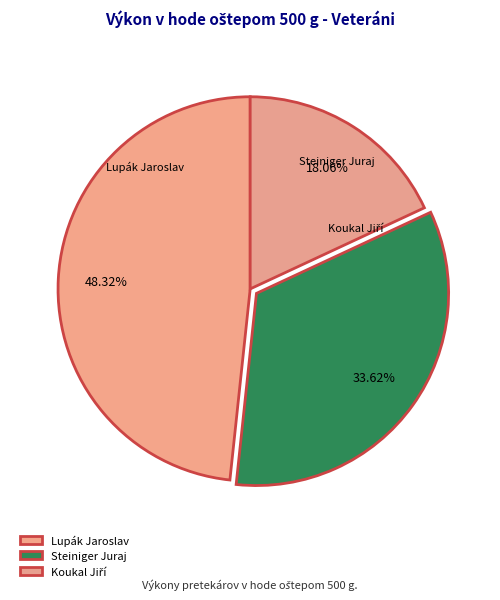

Does Lupák Jaroslav account for over 50% of the chart?

No